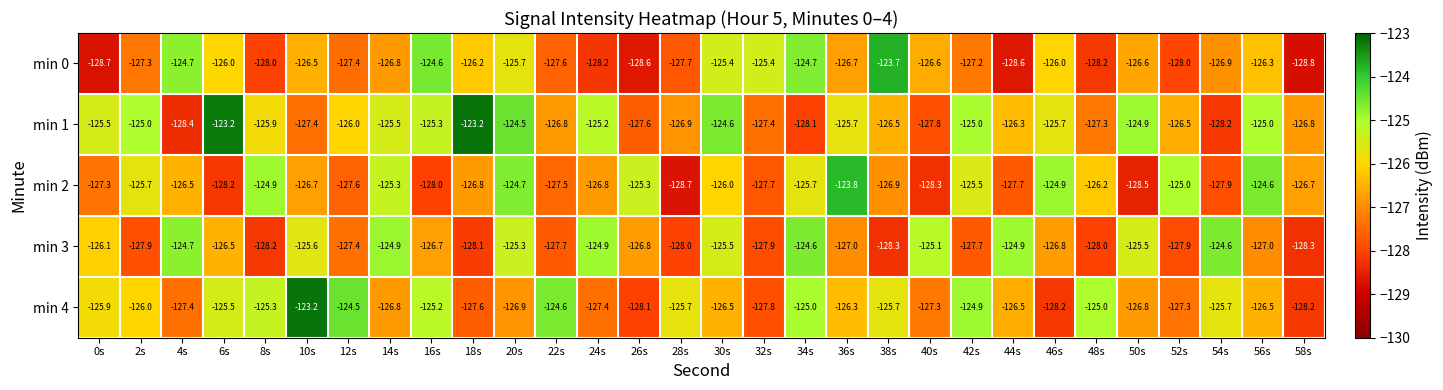

What is the smallest value displayed?

-128.8